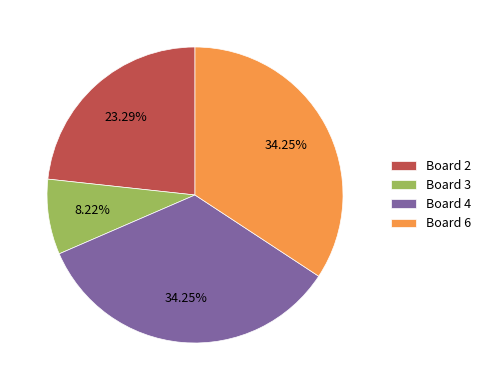

Does Board 2 represent more than half of the total?

No